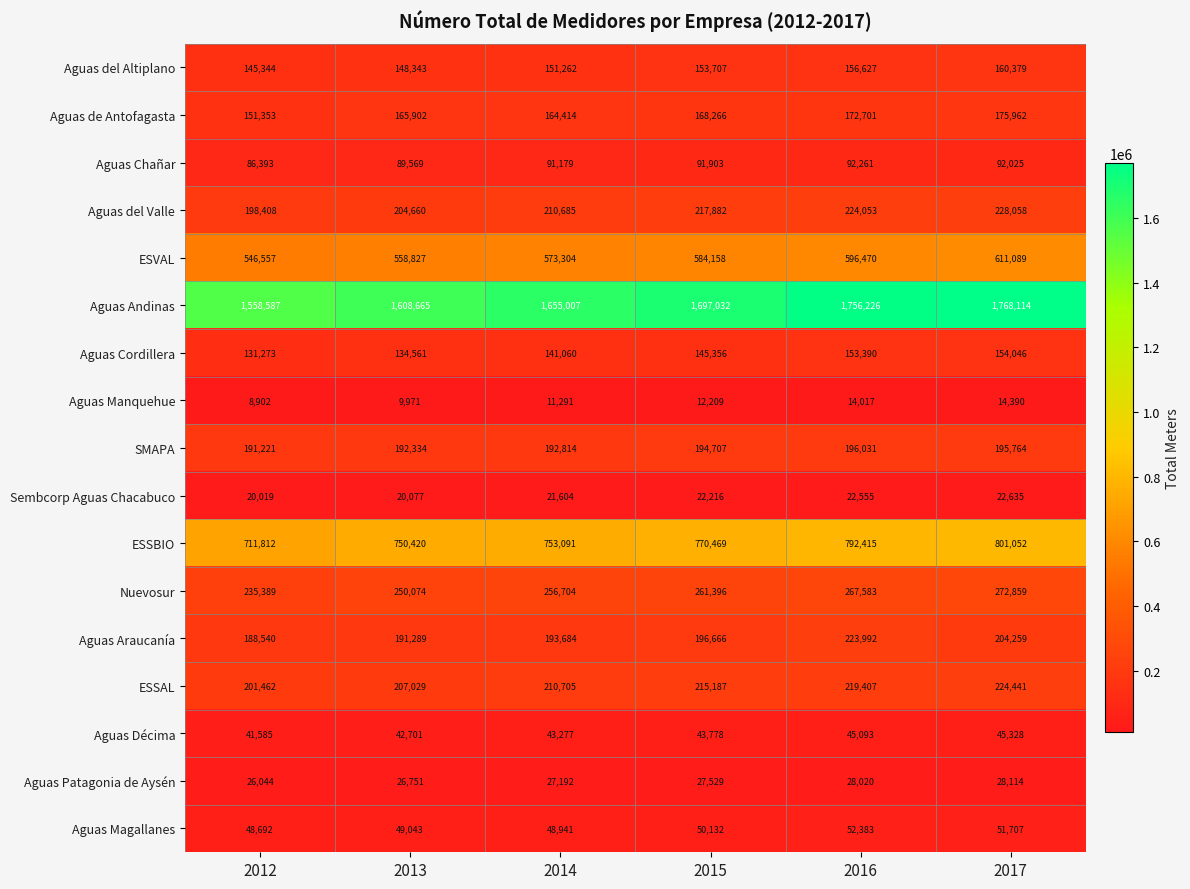

What is the minimum value shown in the chart?

8902